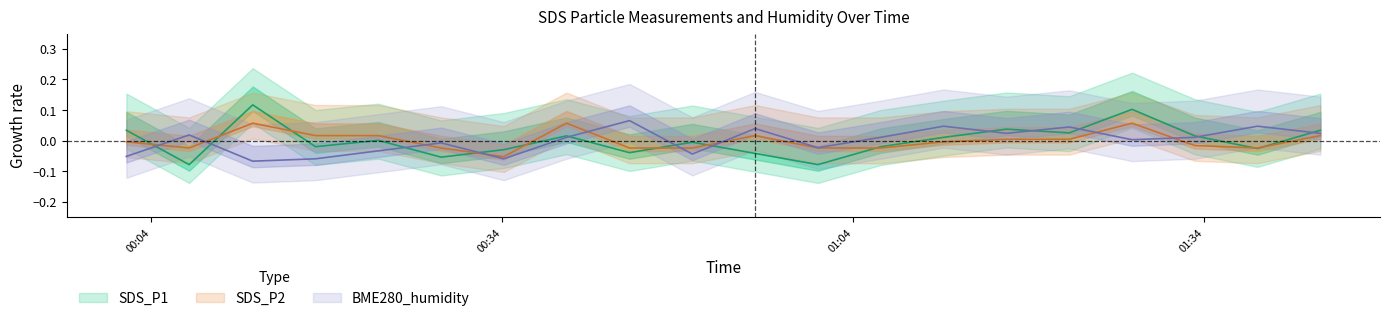

Does the chart have visible grid lines?

No